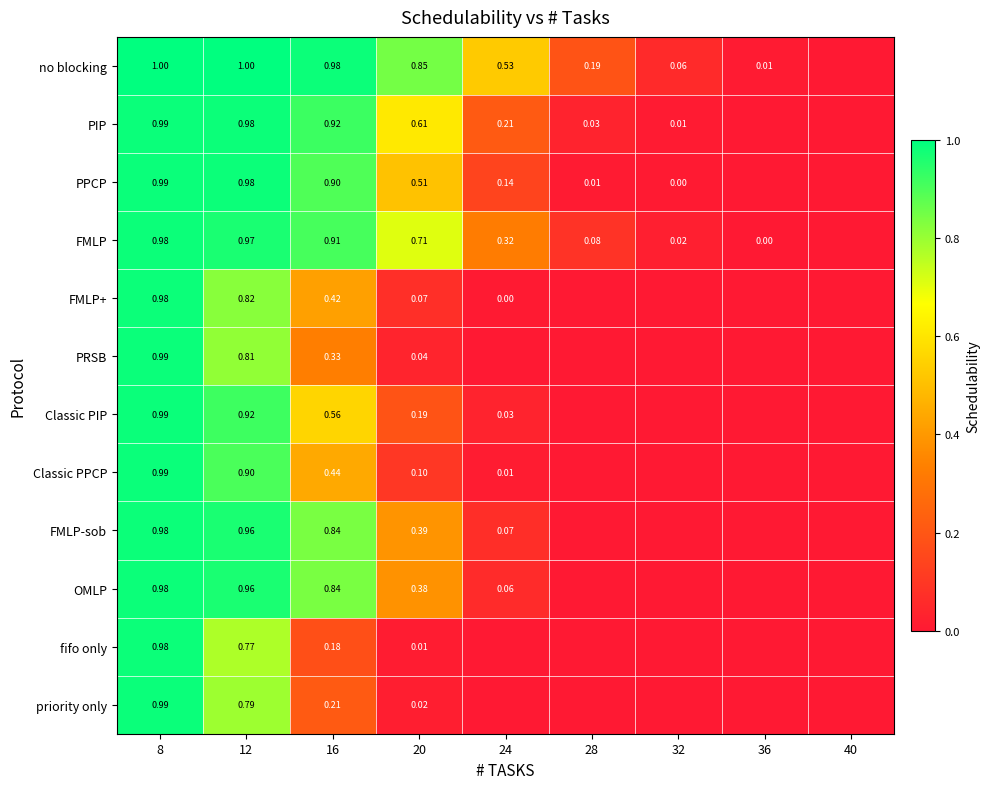

What is the total value across all series at 12?

10.9